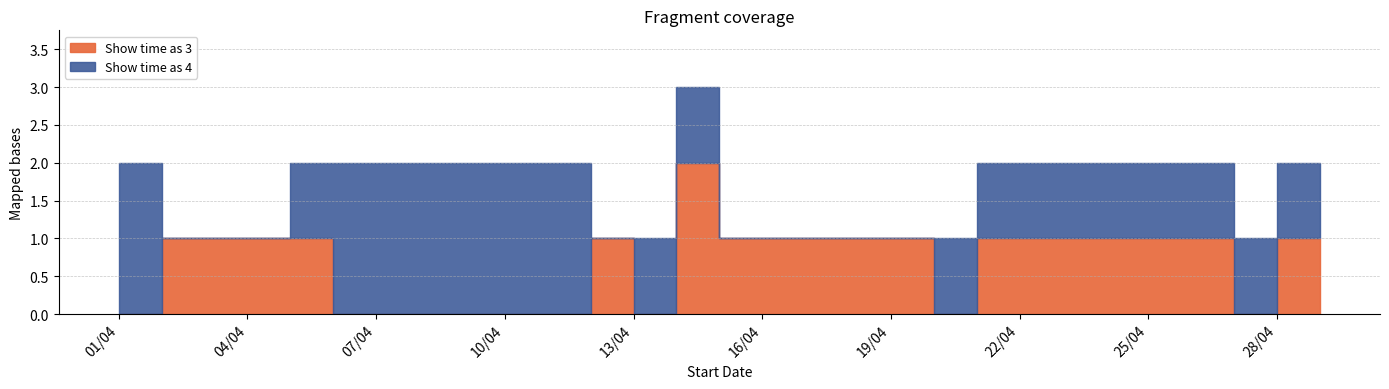

What are all the series names shown in the legend?

Show time as 3, Show time as 4